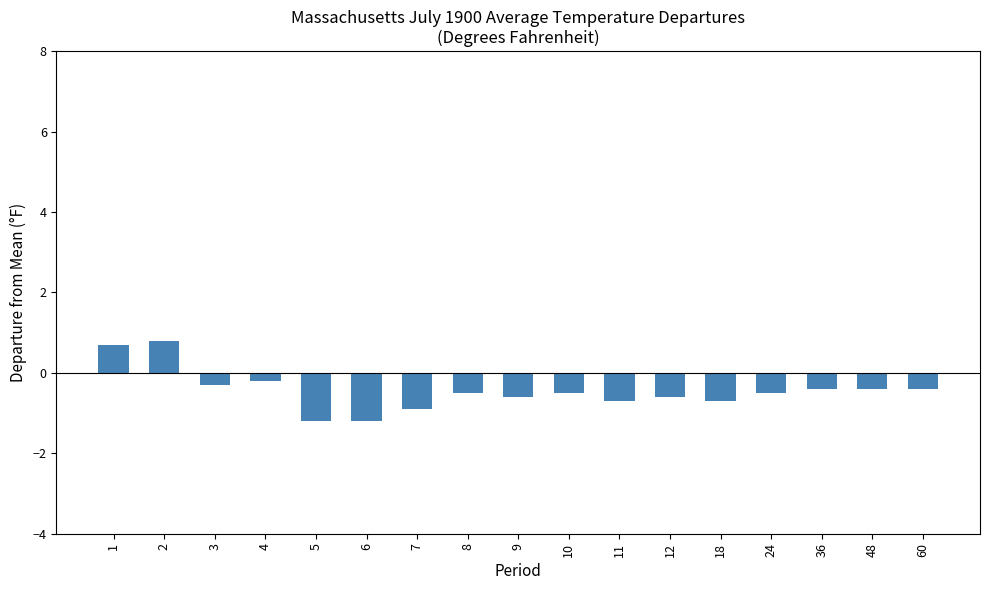

What is the minimum value shown in the chart?

-1.2